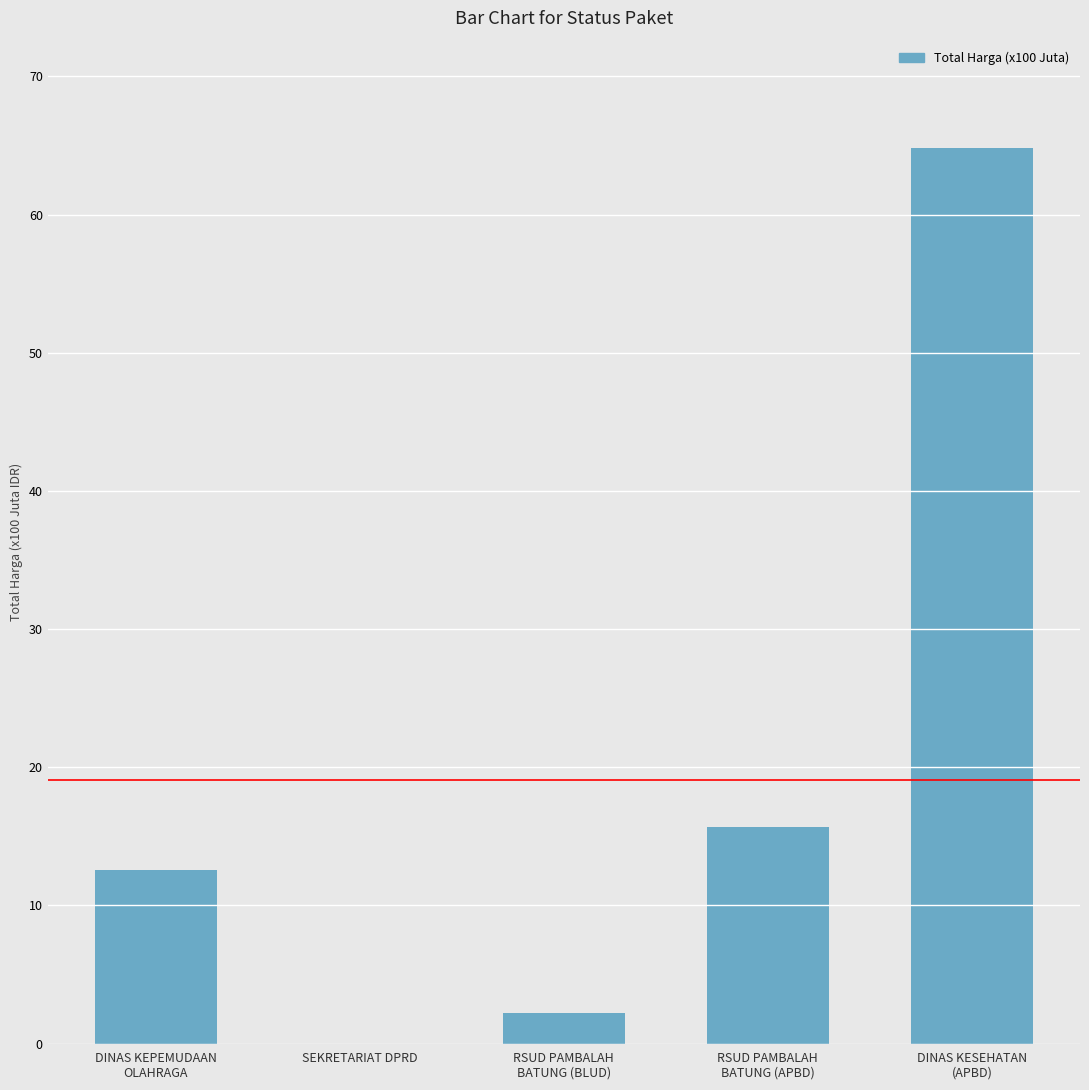

Reading left to right, transcribe all the data shown in this chart.

DINAS KEPEMUDAAN
OLAHRAGA=12.6	SEKRETARIAT DPRD=0.0	RSUD PAMBALAH
BATUNG (BLUD)=2.2	RSUD PAMBALAH
BATUNG (APBD)=15.7	DINAS KESEHATAN
(APBD)=64.8